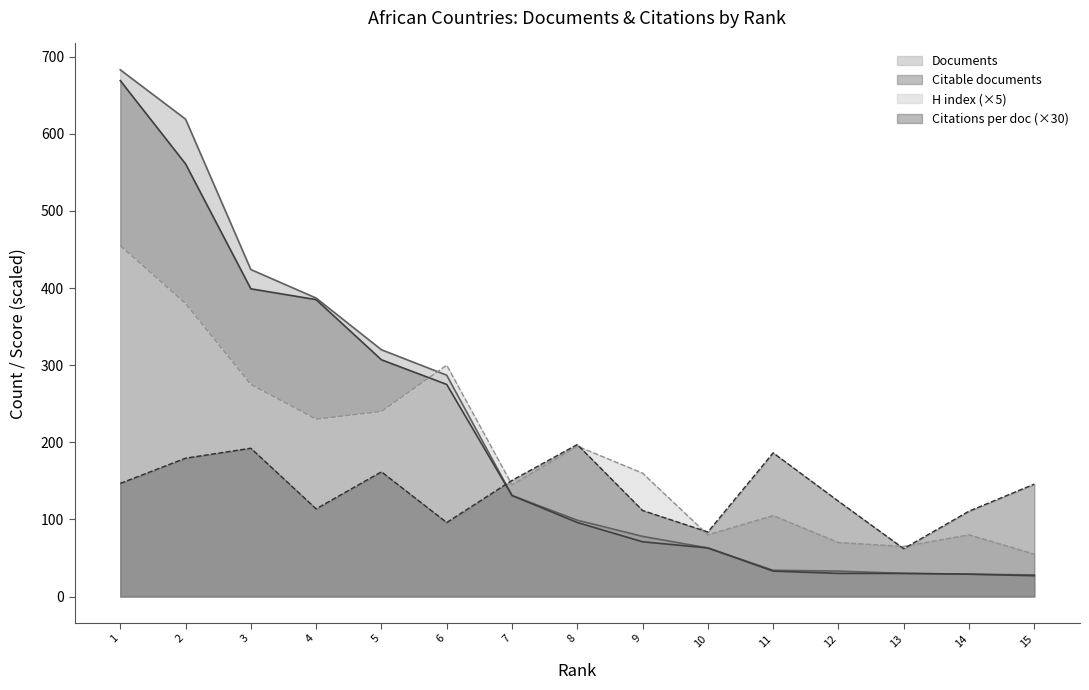

Which series changed the most between 5 and 9?

Documents